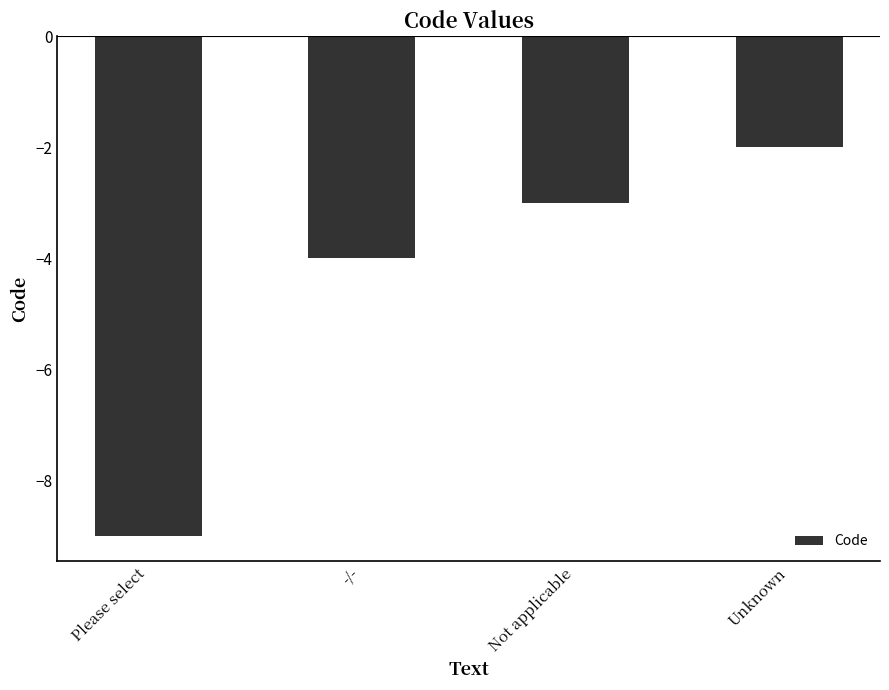

Rank the categories by value from highest to lowest.

Unknown, Not applicable, -/-, Please select